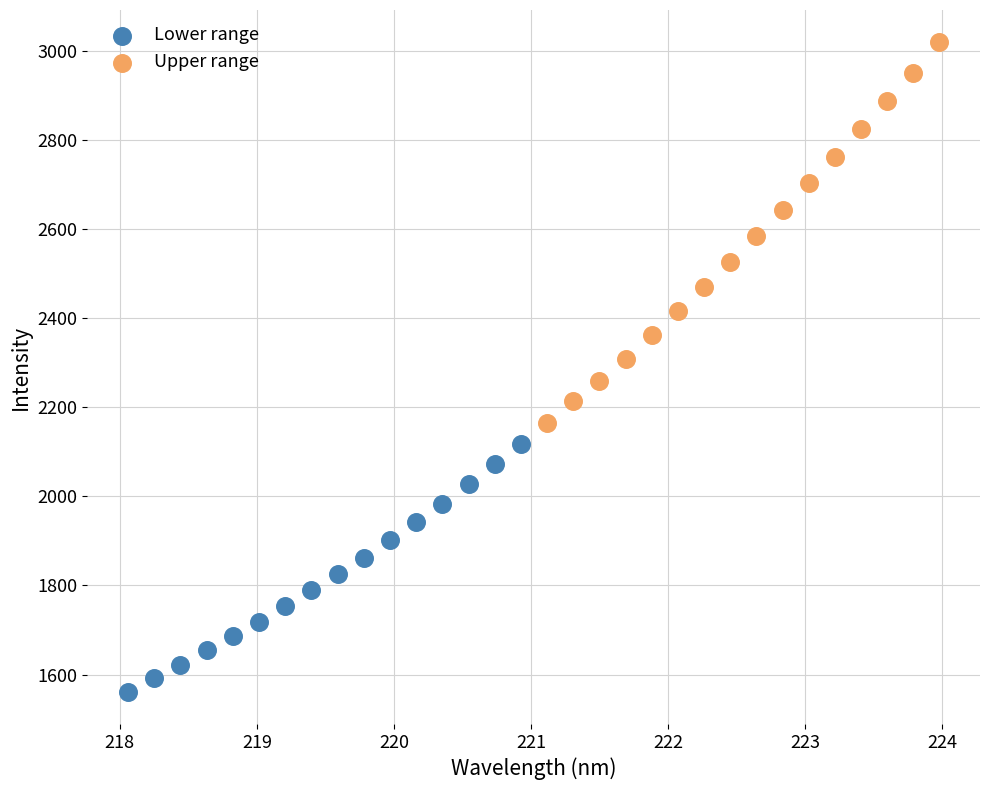

Which series has the largest Y range (max minus min)?

Upper range